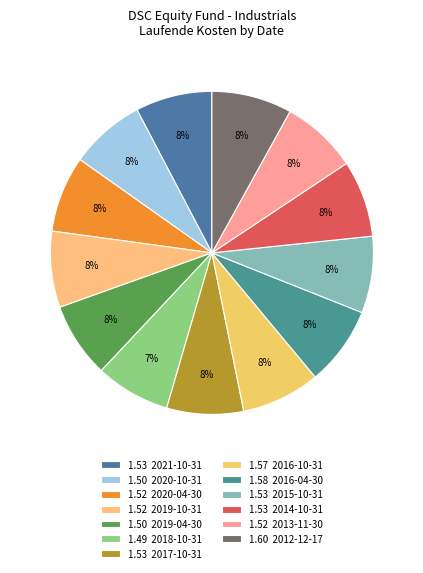

Count the number of slices in the pie.

13